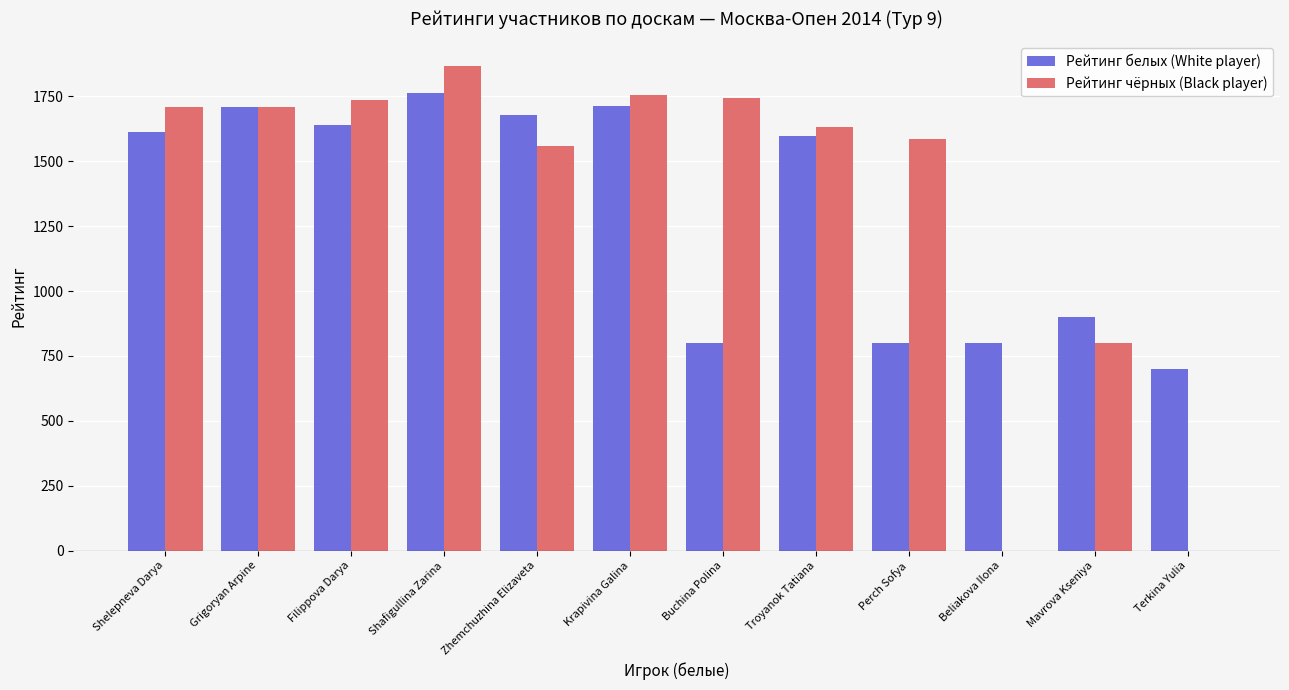

What is the sum of all Рейтинг белых (White player) values?

15716